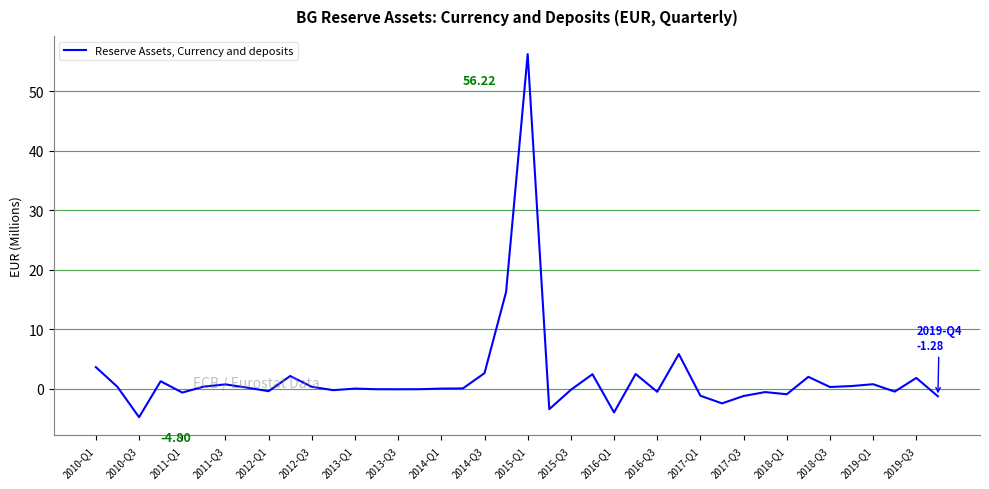

Does the chart have visible grid lines?

Yes